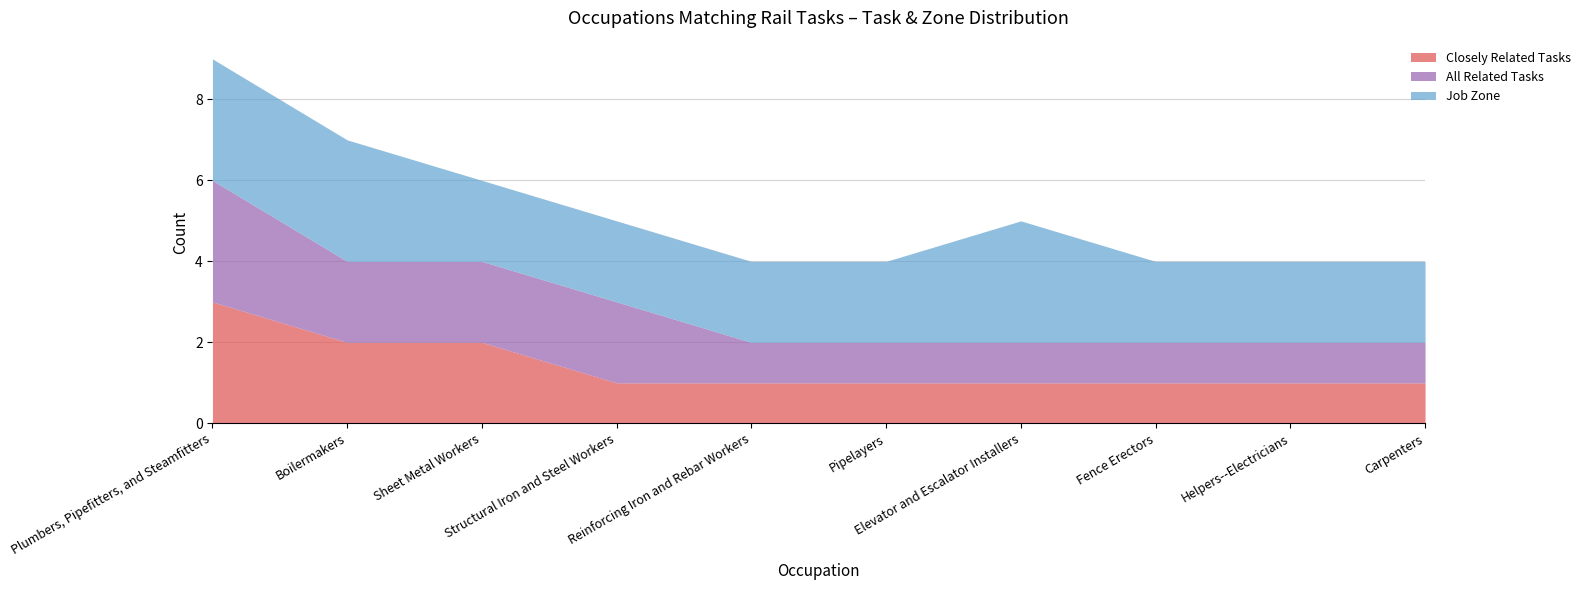

Where is the first local maximum for Job Zone?

Elevator and Escalator Installers